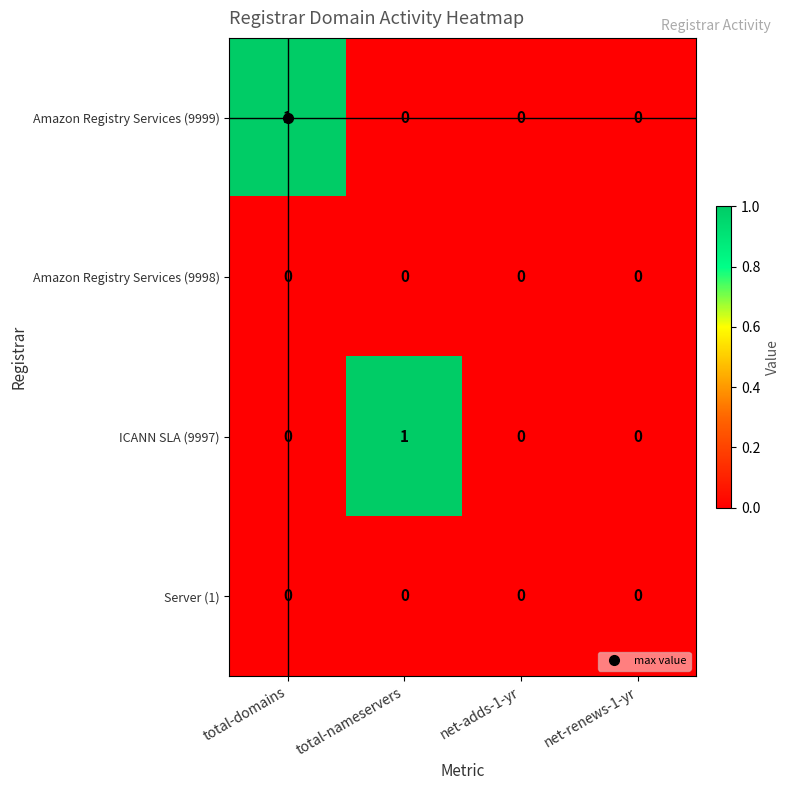

Which category has the highest value in the ICANN SLA (9997) series?

total-nameservers